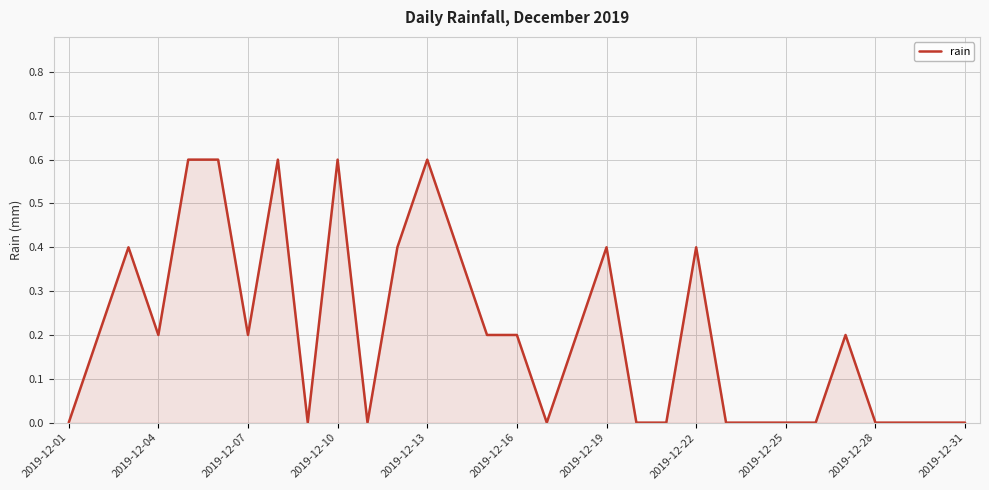

What is the greatest value displayed?

0.6